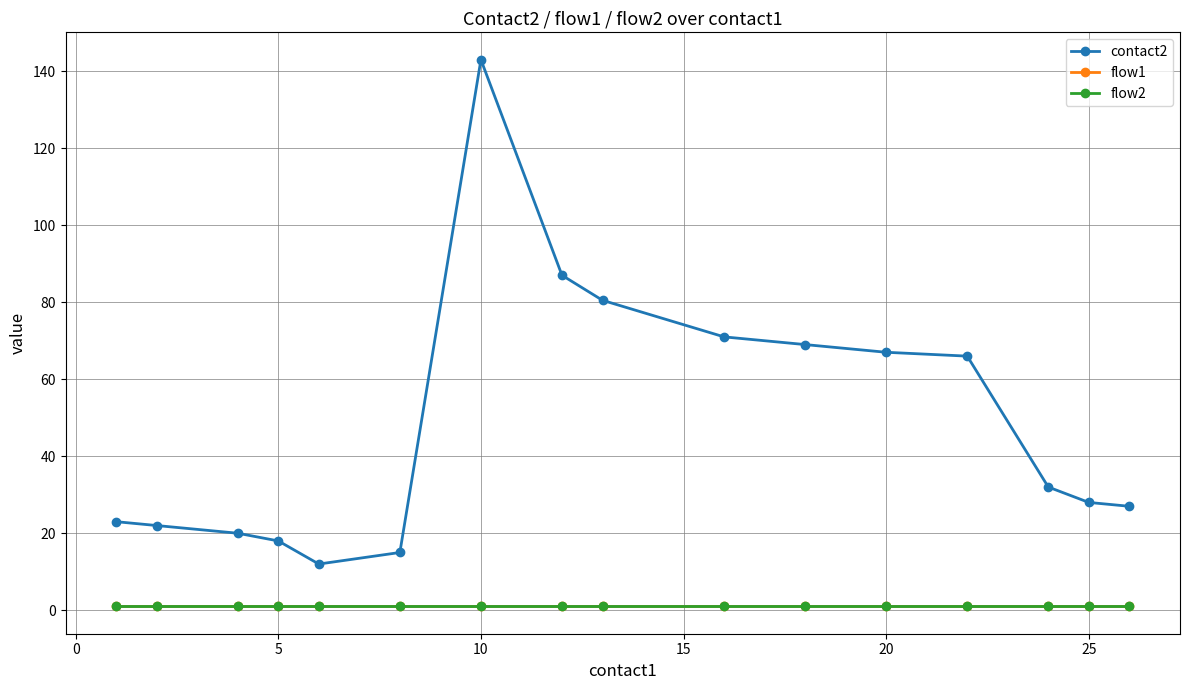

Which series has the widest spread of values?

contact2